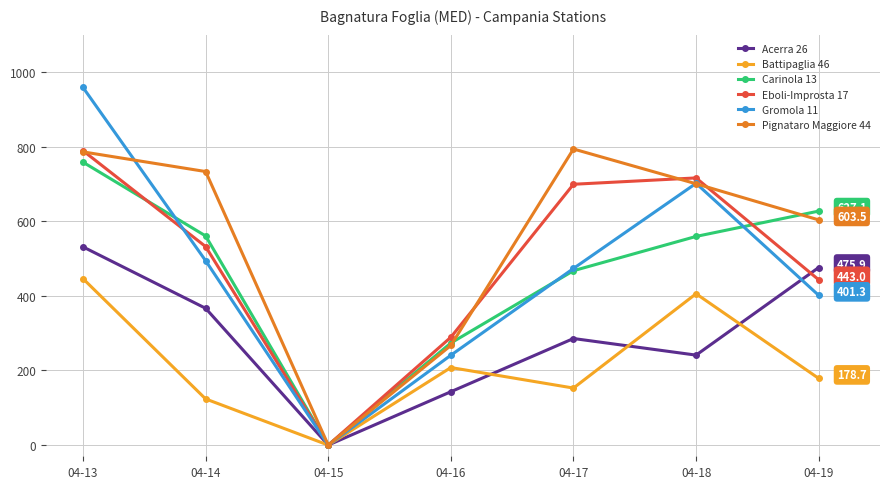

Which series has the widest spread of values?

Gromola 11